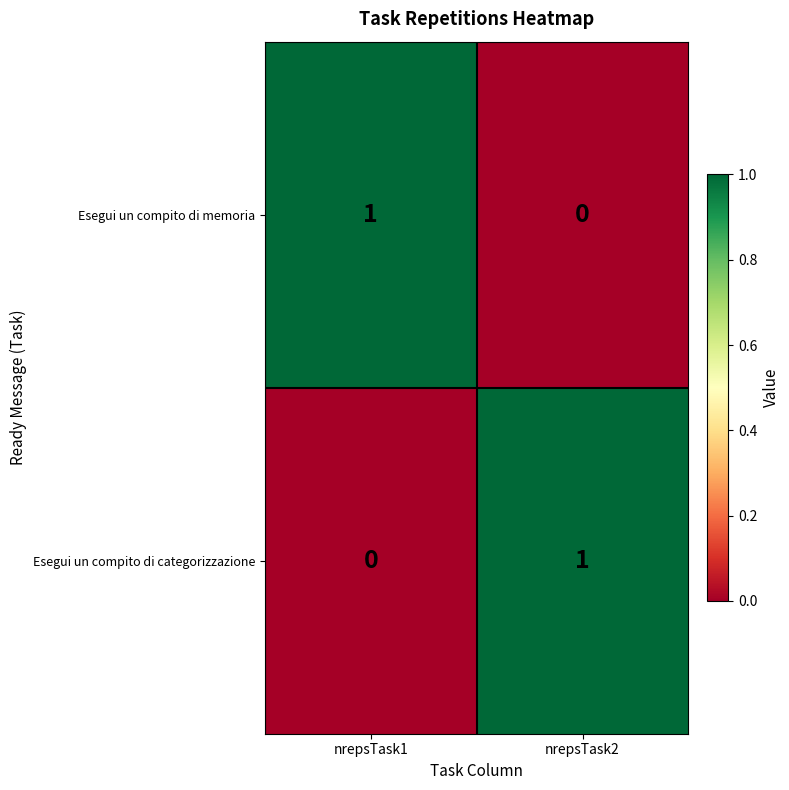

At which label is Esegui un compito di memoria closest to 0?

nrepsTask2